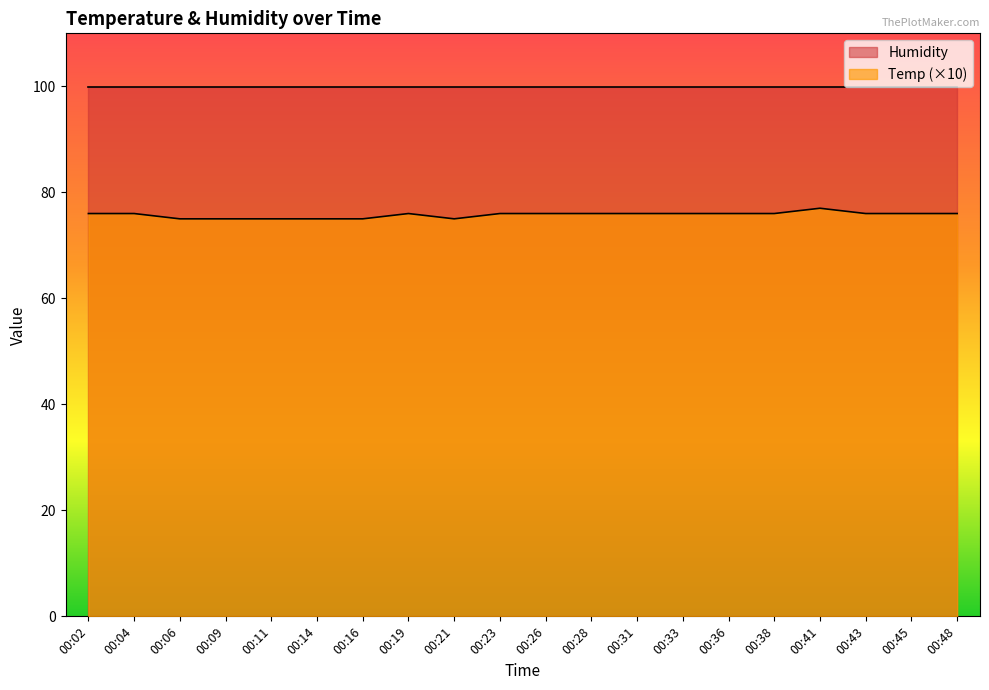

Where is the data nearest to the value 76?

00:02